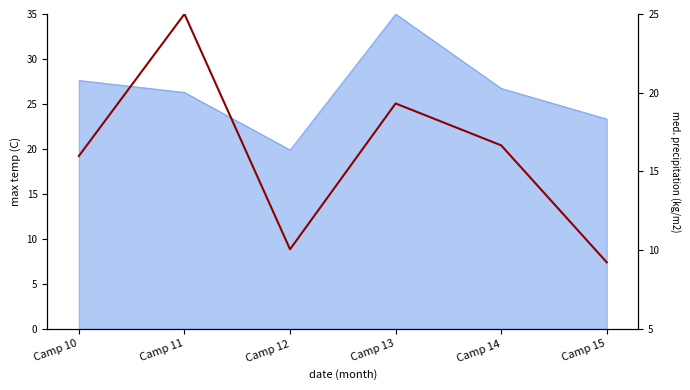

List the labels in order of value, largest first.

Camp 11, Camp 13, Camp 14, Camp 10, Camp 12, Camp 15